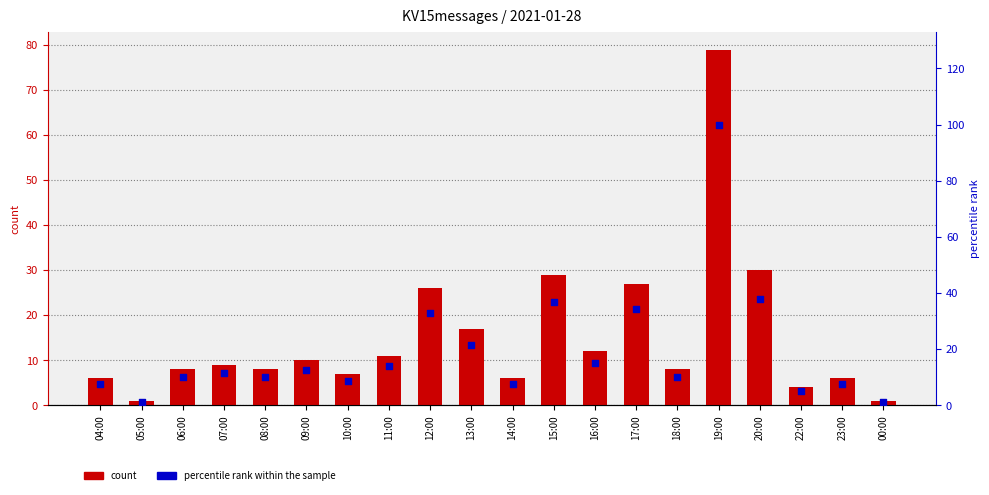

Is the value of percentile rank within the sample at 10:00 greater than the value of KV15messages at 04:00?

Yes